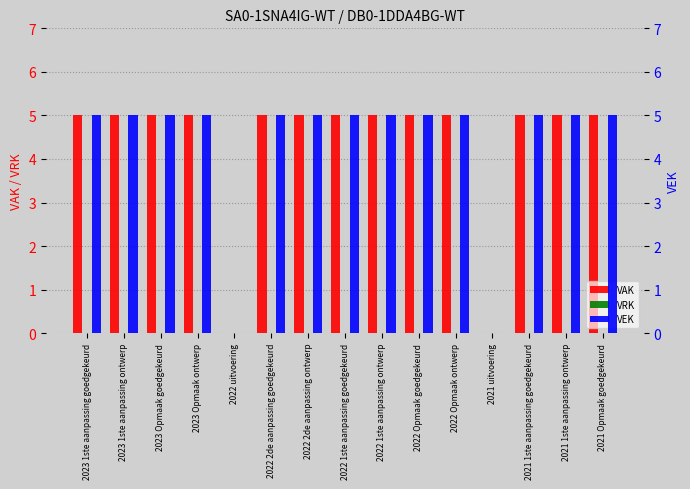

What is the average value of the VEK series?

4